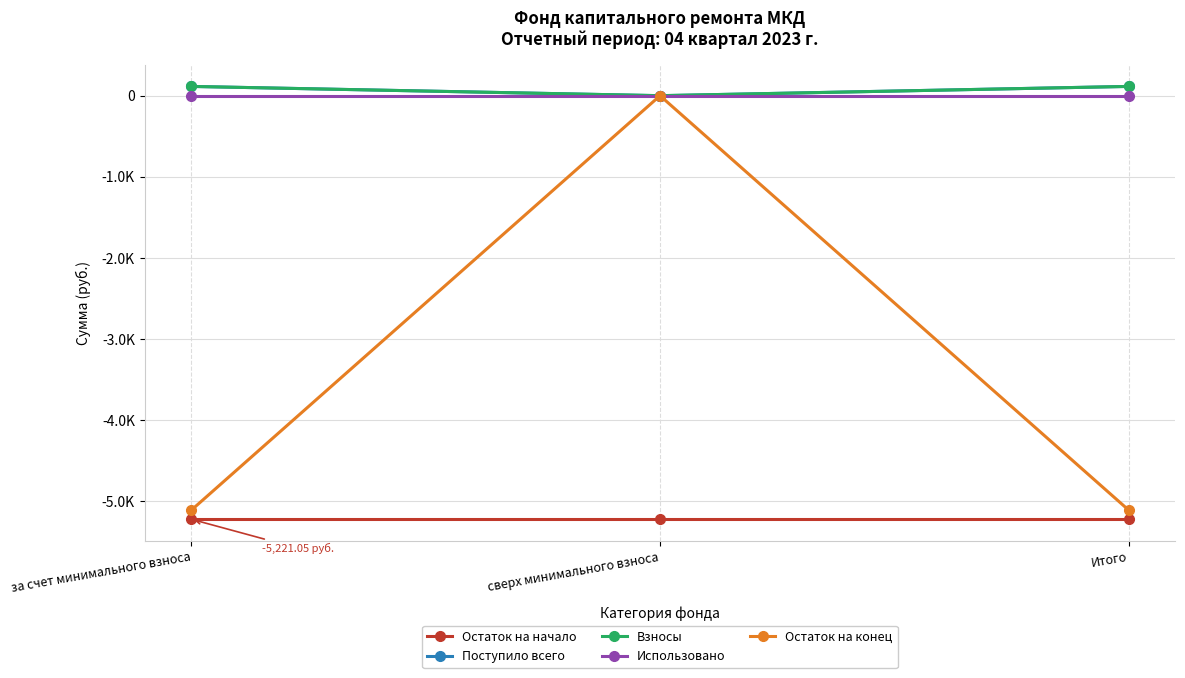

At за счет минимального взноса, list the series in order from largest to smallest.

Поступило всего, Взносы, Использовано, Остаток на конец, Остаток на начало